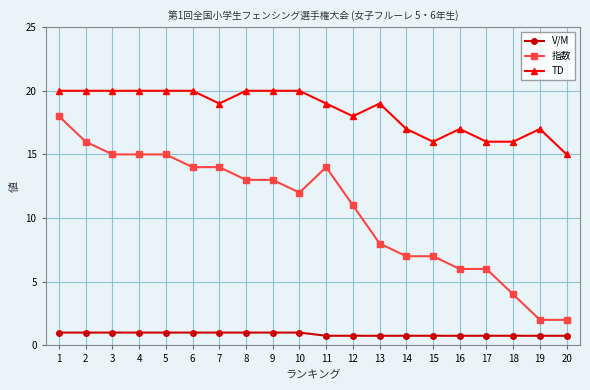

True or false: TD has more than 2 interior local peaks.

True